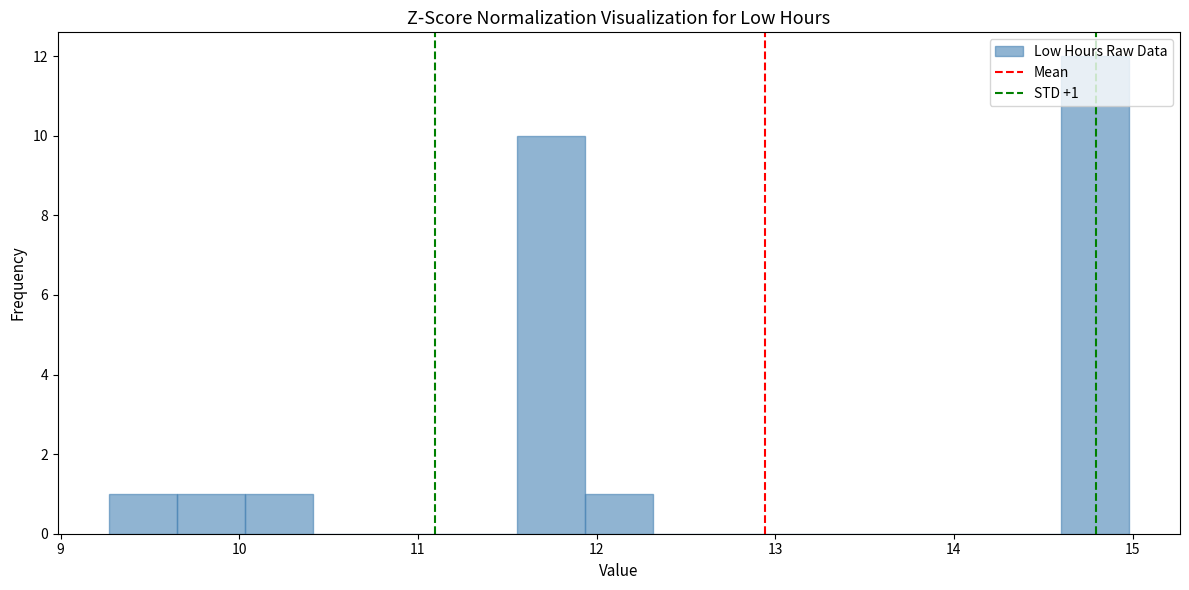

Read against the x-axis, roughly where is the centre of the tallest bar?

14.8